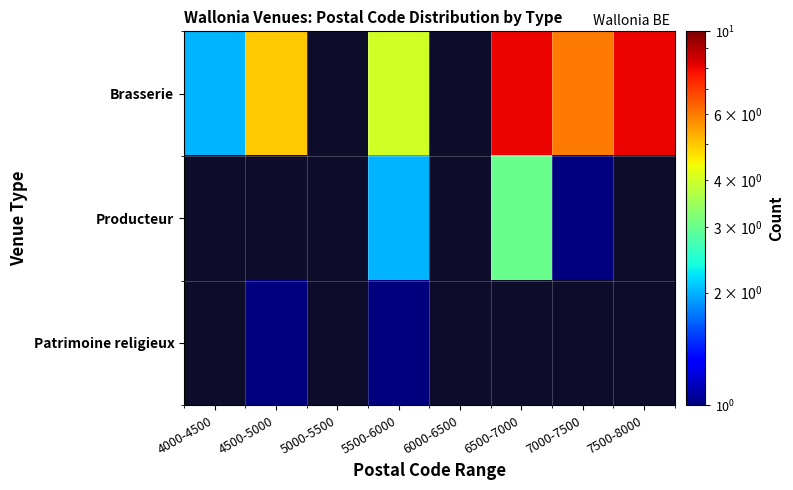

What is the difference between the Brasserie values at 7000-7500 and 6500-7000?

2.0